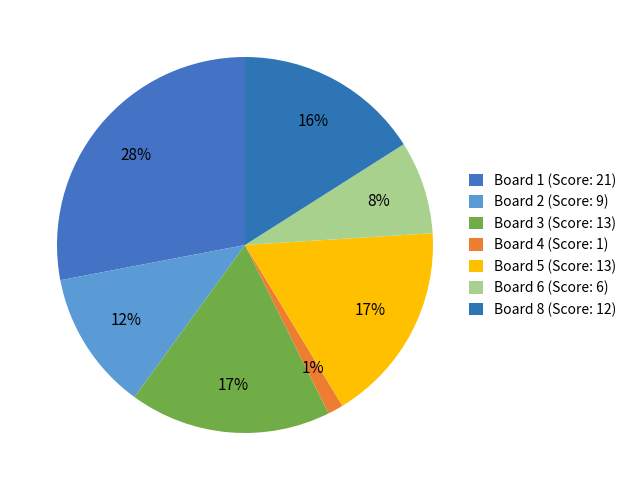

Count the number of slices in the pie.

7